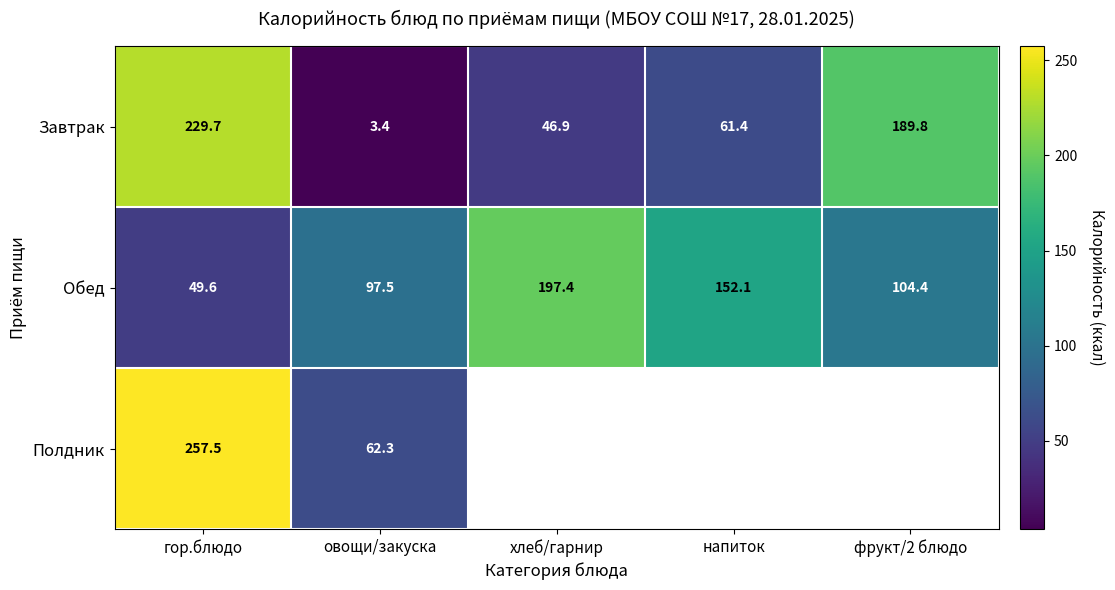

What is the sum of the Завтрак values at овощи/закуска and гор.блюдо?

233.1